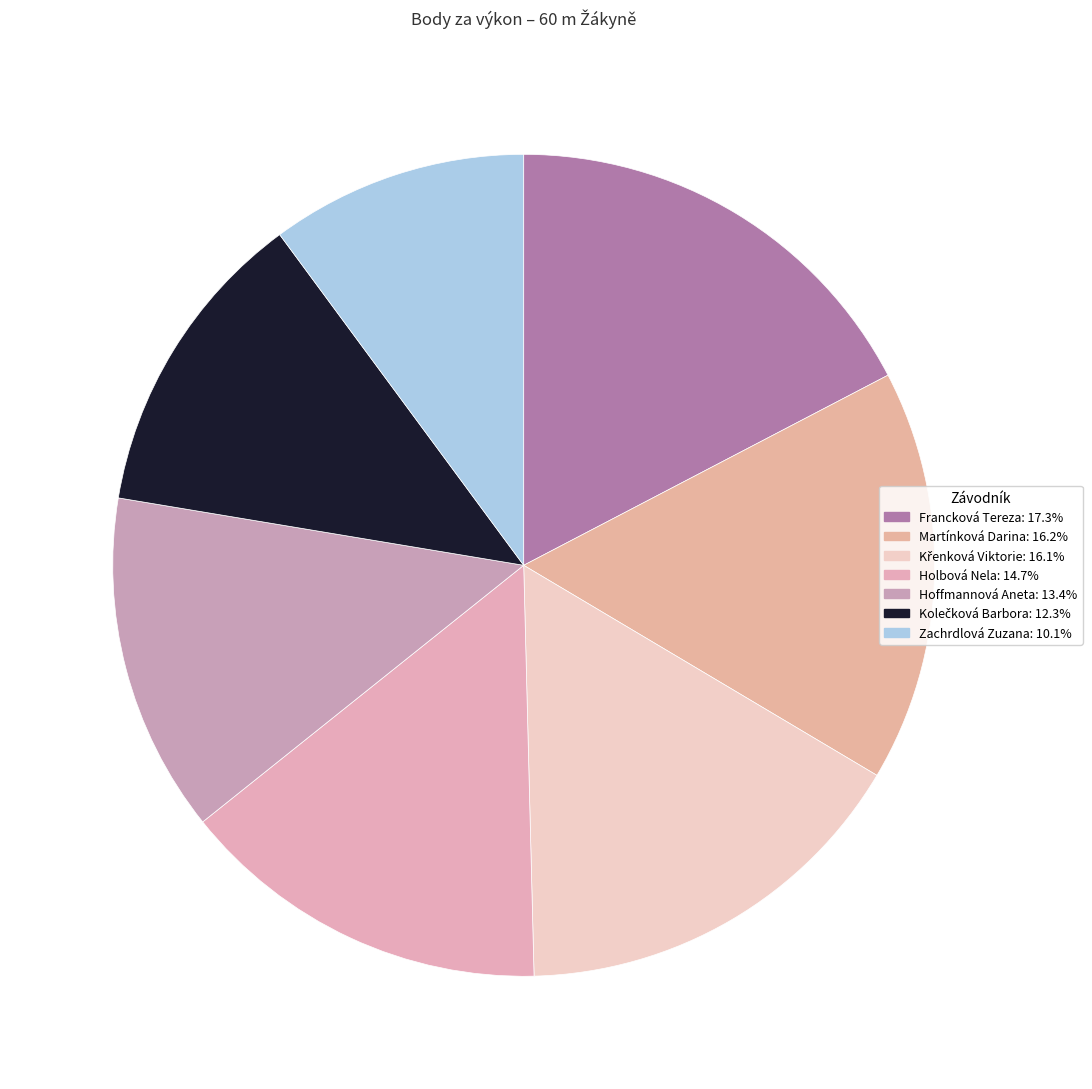

Count the number of slices in the pie.

7